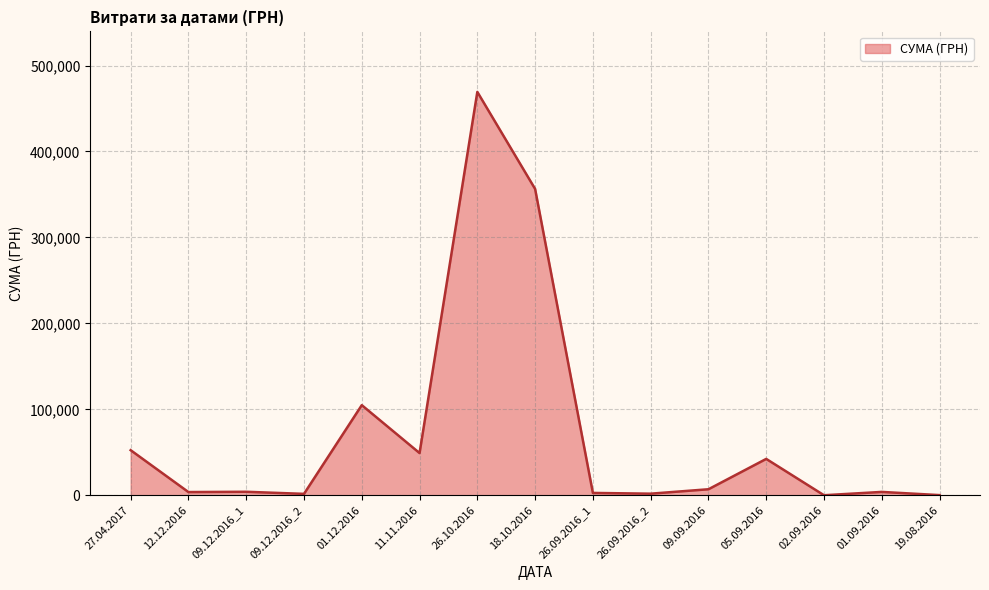

Which category has the highest value across all series?

26.10.2016